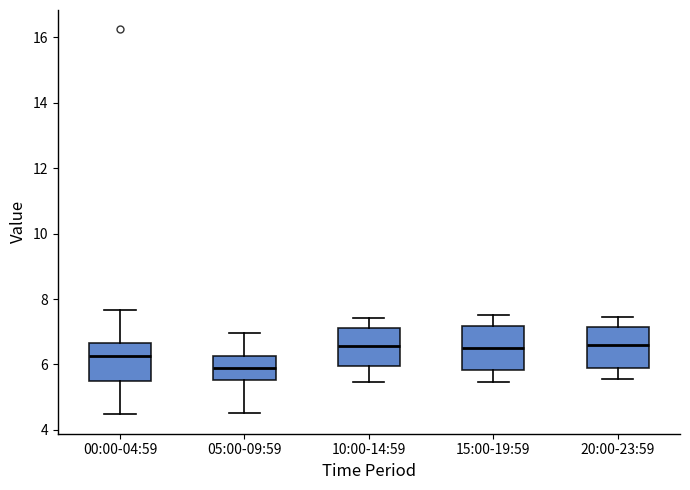

Reading left to right, read every box against the y-axis: the position of its median line, the range the box covers, and the ends of its whiskers. The values are not printed on the chart, so give them approximately, as read against the axis.

00:00-04:59: median 6.2, box 5.6 to 6.6, whiskers 4.4 to 7.6
05:00-09:59: median 5.8, box 5.6 to 6.2, whiskers 4.6 to 7.0
10:00-14:59: median 6.6, box 6.0 to 7.2, whiskers 5.4 to 7.4
15:00-19:59: median 6.6, box 5.8 to 7.2, whiskers 5.4 to 7.6
20:00-23:59: median 6.6, box 5.8 to 7.2, whiskers 5.6 to 7.4